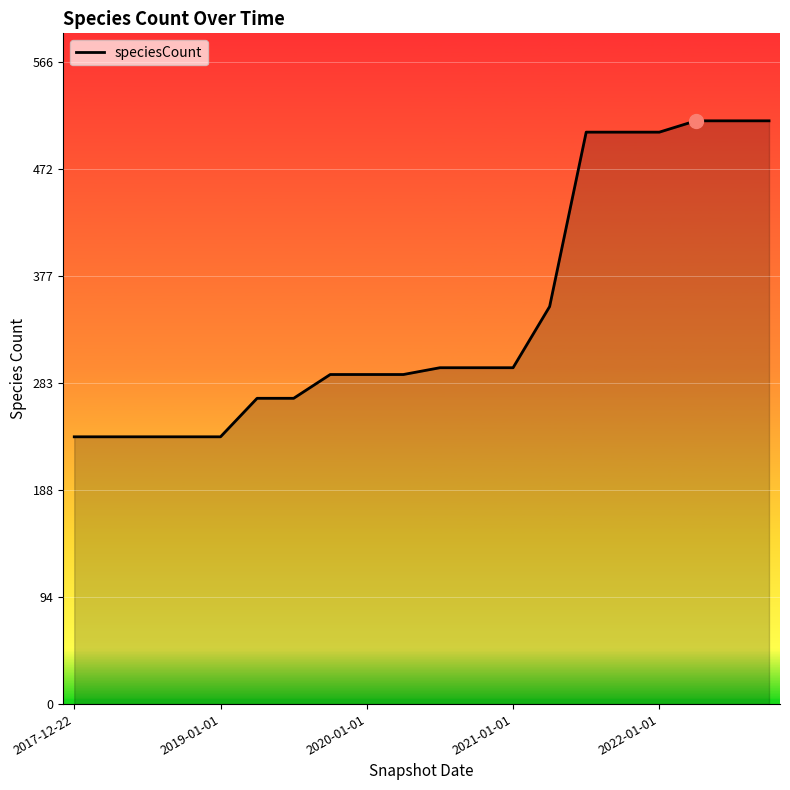

What is the difference between the maximum and minimum values?

279